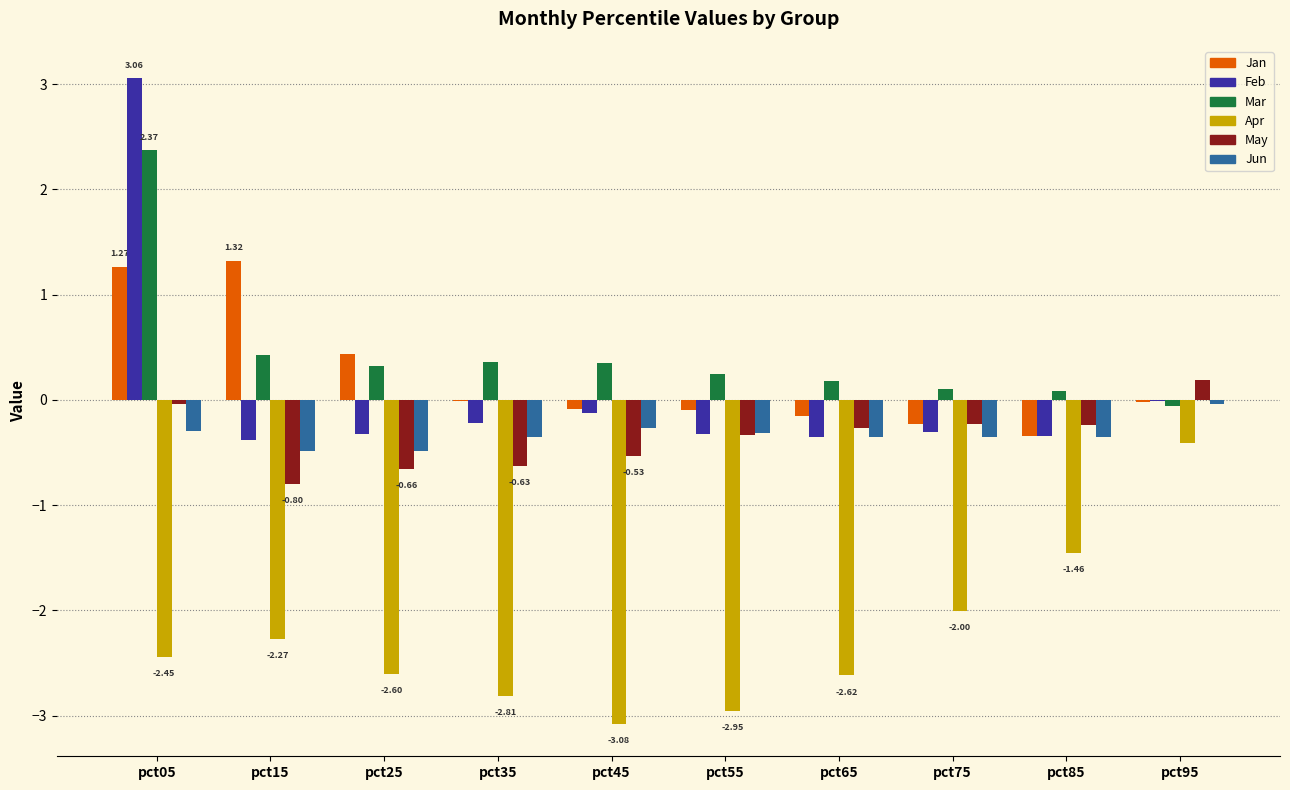

What is the sum of all Apr values?

-22.7